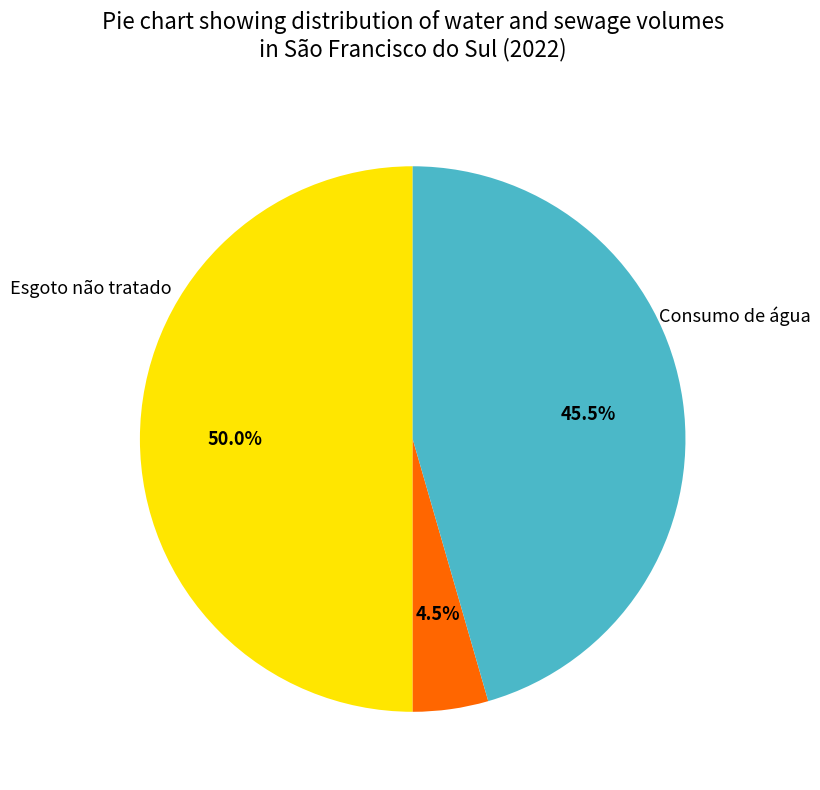

To the nearest percent, what is the average slice percentage?

33%